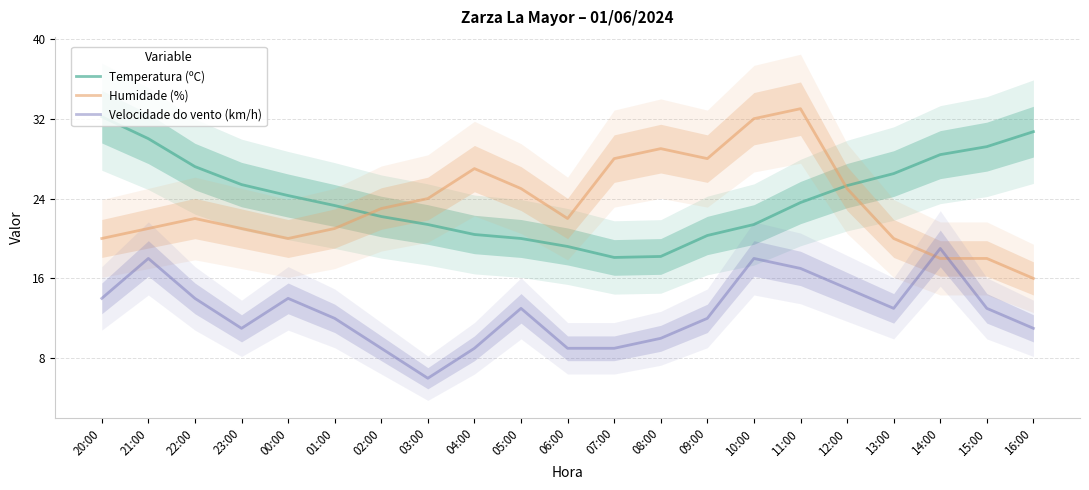

At which category does Temperatura (ºC) reach its first local valley?

07:00